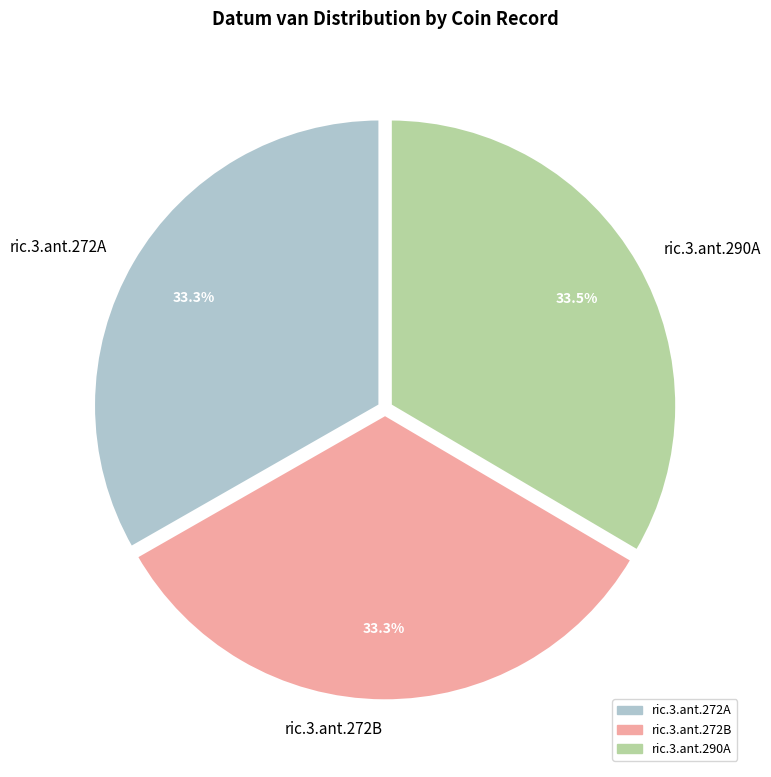

Combined, what portion of the pie is ric.3.ant.272B and ric.3.ant.290A?

66.7%